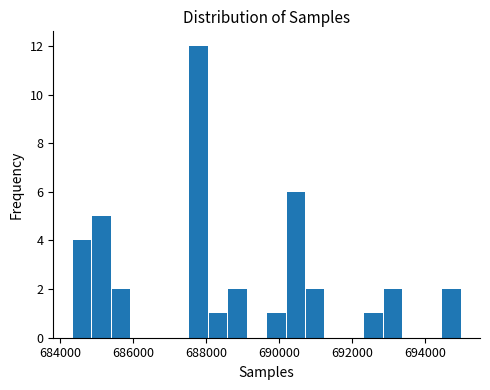

Read against the x-axis, roughly where is the centre of the tallest bar?

687800